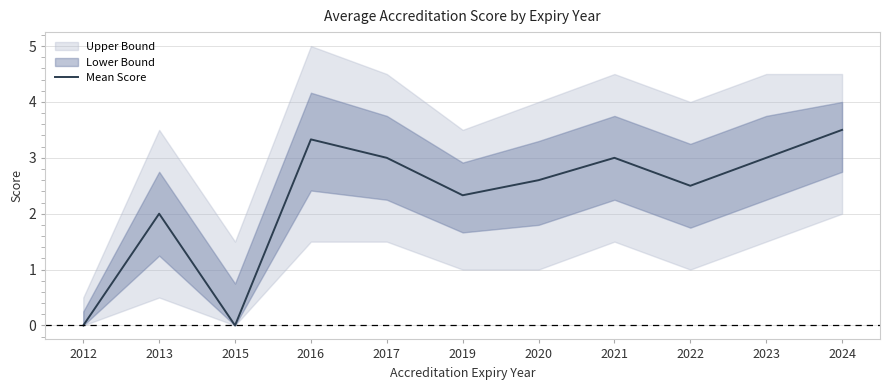

How many data points are above 2?

8